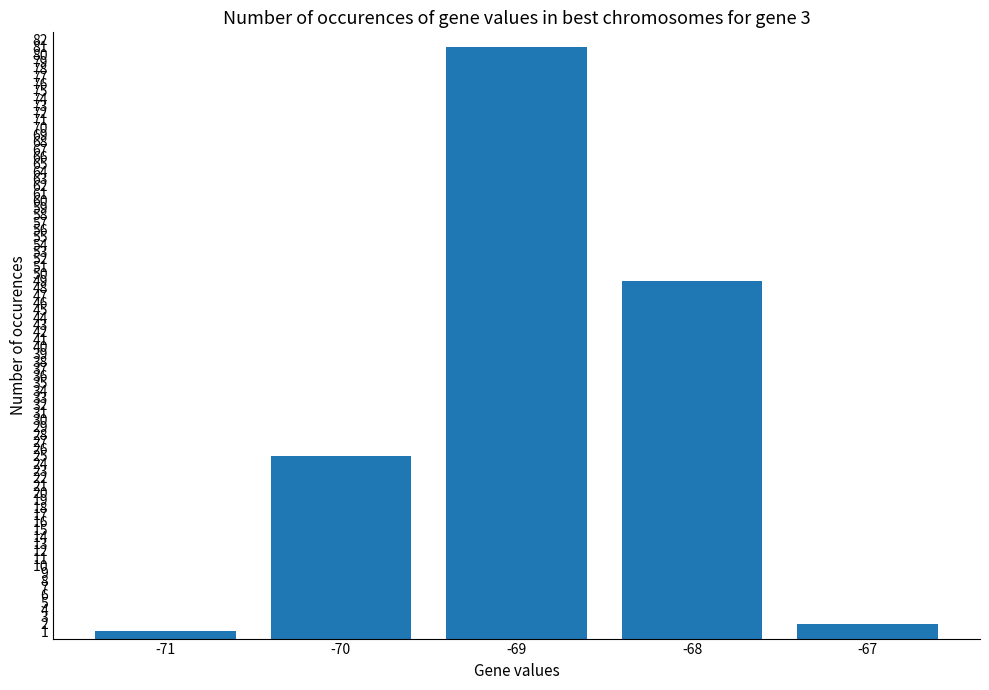

How many data points are less than 25?

2